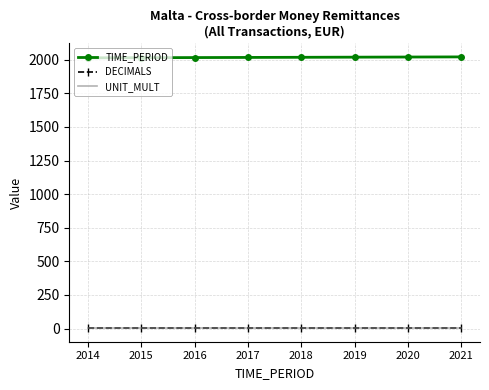

Which series has the largest total across all categories?

TIME_PERIOD